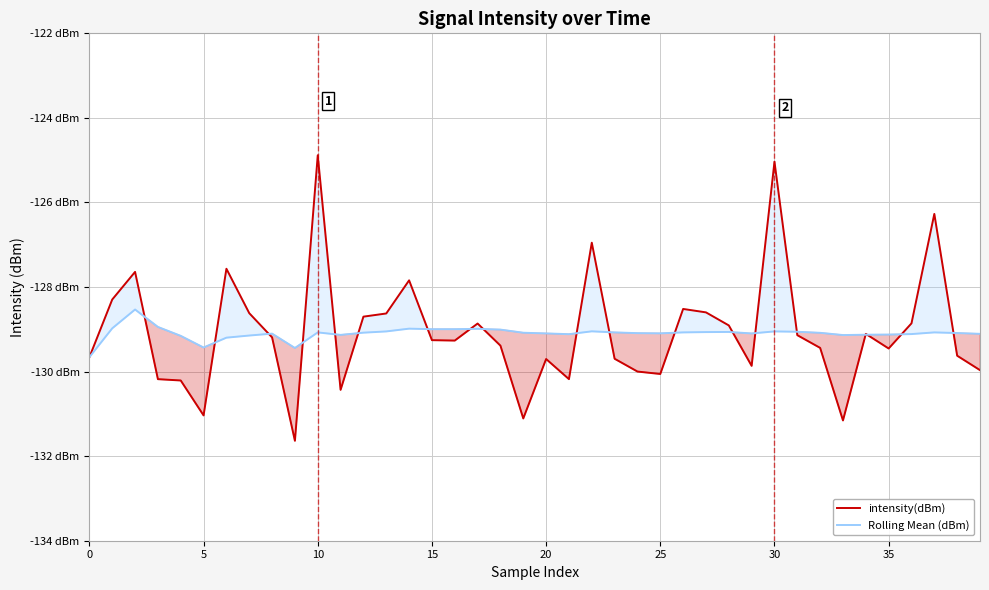

At which category does the chart reach its minimum across all series?

9